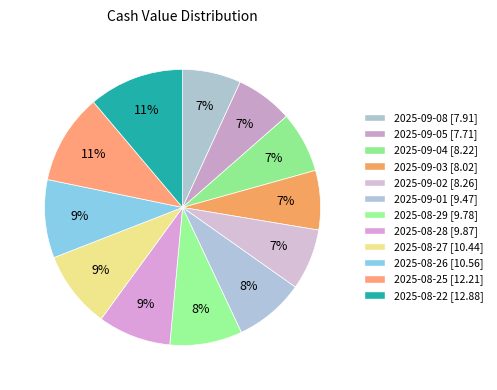

What percentage is the 2025-09-05 slice, to the nearest percent?

7%